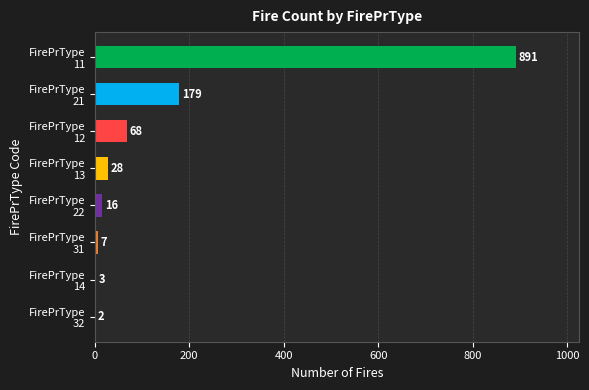

What is the maximum value shown in the chart?

891